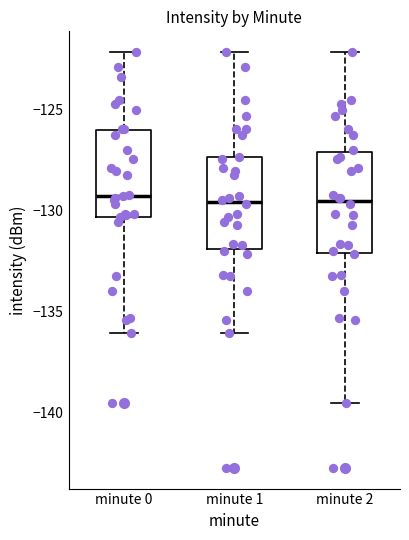

Reading left to right, read every box against the y-axis: the position of its median line, the range the box covers, and the ends of its whiskers. The values are not printed on the chart, so give them approximately, as read against the axis.

minute 0: median -129.0, box -130.5 to -126.0, whiskers -136.0 to -122.0
minute 1: median -129.5, box -132.0 to -127.5, whiskers -136.0 to -122.0
minute 2: median -129.5, box -132.0 to -127.0, whiskers -139.5 to -122.0